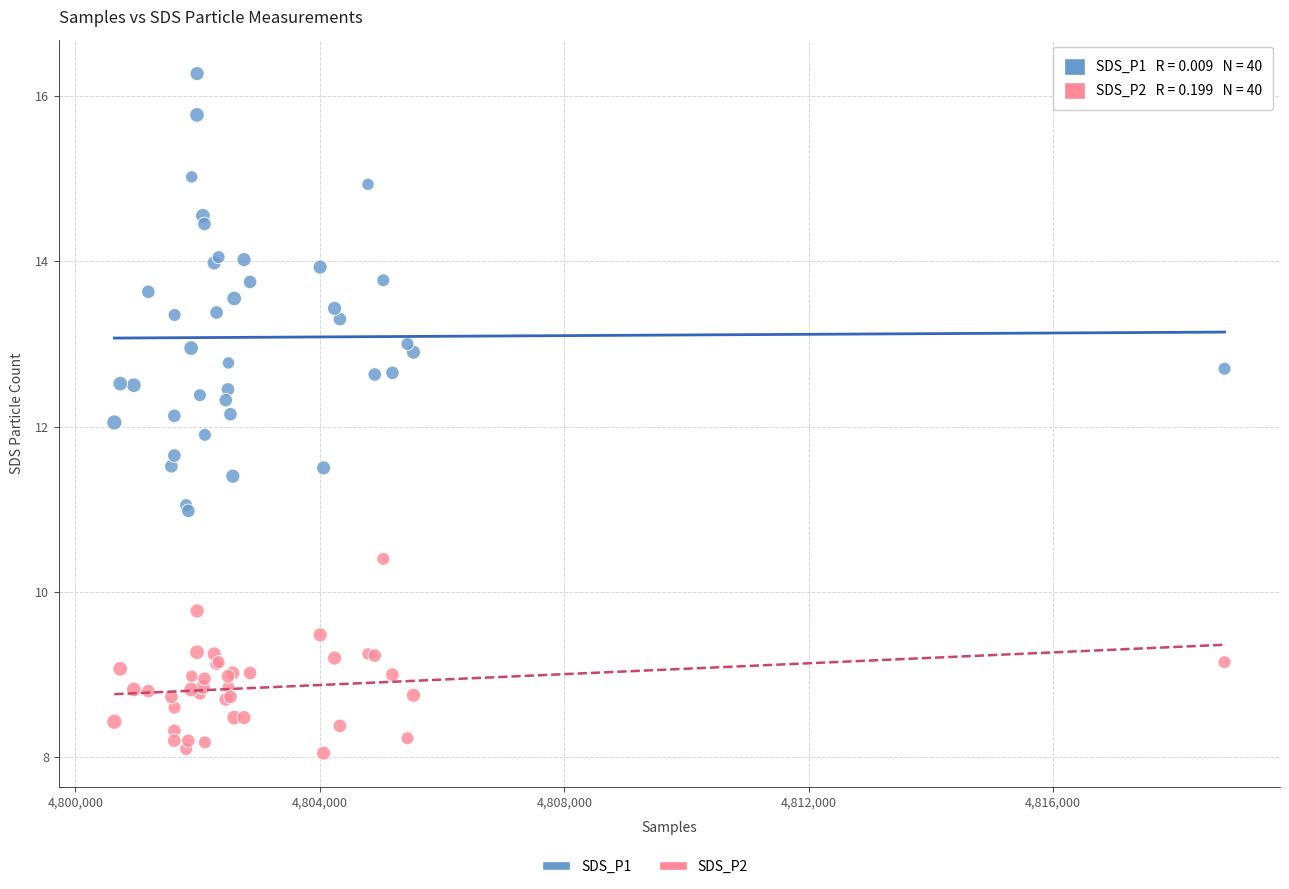

Which series has the largest Y range (max minus min)?

SDS_P1